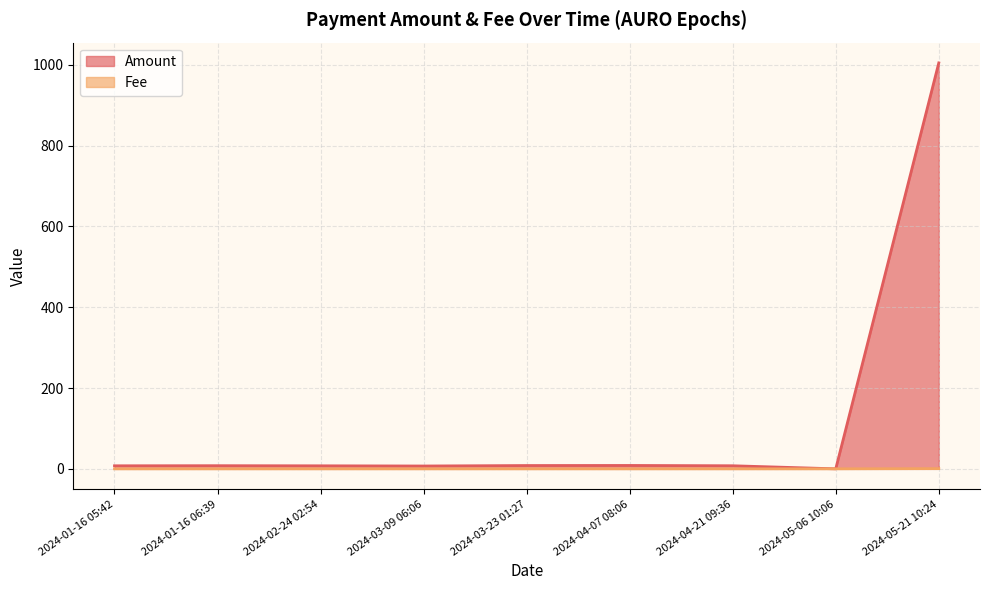

What is the approximate value of Amount at 2024-01-16 05:42?

7.5